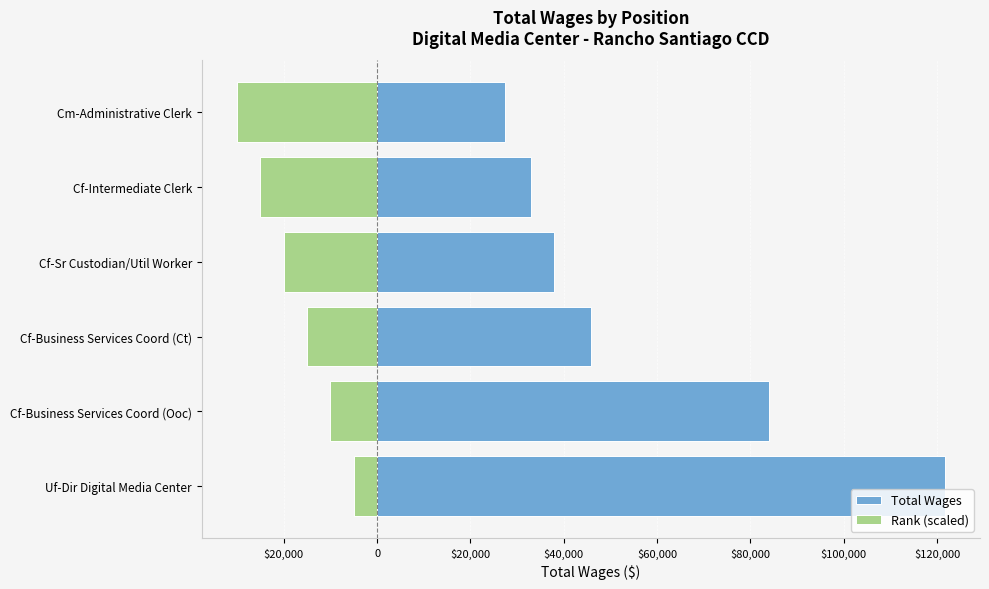

True or false: Rank (scaled) has a value of -21278 at 0.

False